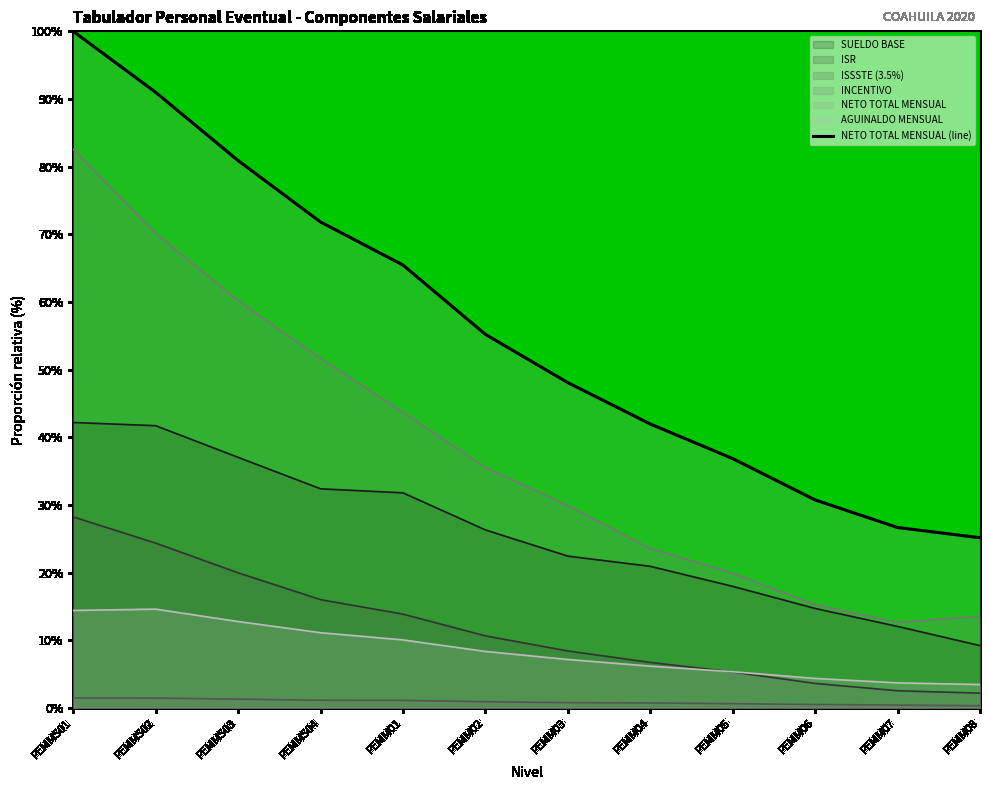

Reading right to left, transcribe all the data shown in this chart.

SUELDO BASE: 9.2	12.0	14.7	18.0	20.9	22.4	26.3	31.8	32.4	37.0	41.7	42.2
ISR: 2.2	2.5	3.6	5.3	6.7	8.4	10.7	13.9	16.0	20.0	24.4	28.2
ISSSTE (3.5%): 0.3	0.4	0.5	0.6	0.7	0.8	0.9	1.1	1.1	1.3	1.5	1.5
INCENTIVO: 13.5	12.7	15.3	19.9	23.6	29.9	35.6	43.7	51.6	60.2	70.2	82.6
NETO TOTAL MENSUAL: 25.2	26.7	30.7	36.9	42.0	48.1	55.2	65.5	71.8	80.9	91.0	100.0
AGUINALDO MENSUAL: 3.5	3.7	4.4	5.3	6.2	7.2	8.3	10.1	11.1	12.8	14.6	14.4